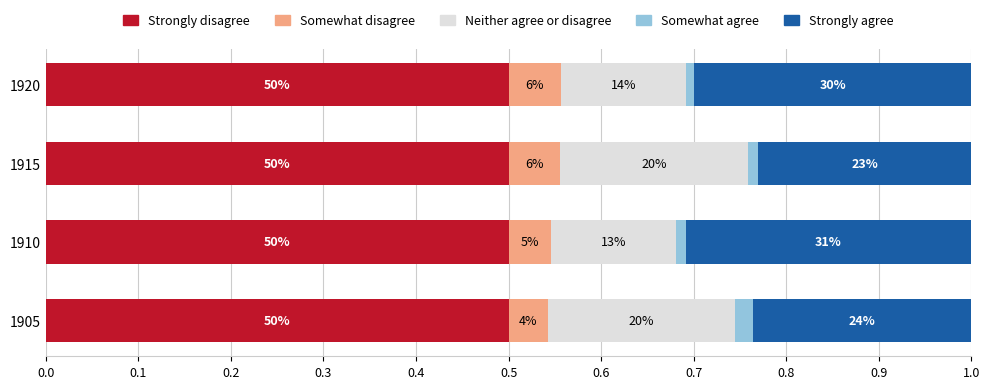

What are all the series names shown in the legend?

Strongly disagree, Somewhat disagree, Neither agree or disagree, Somewhat agree, Strongly agree